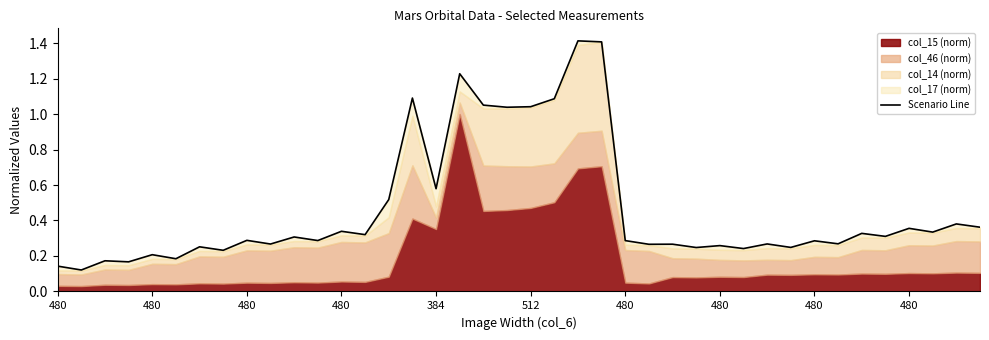

Which has a higher value, 480 or 33?

33